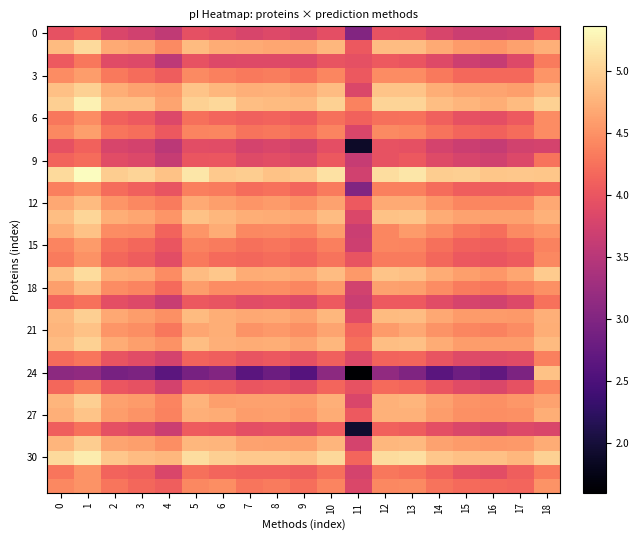

What is the minimum value shown in the chart?

1.6